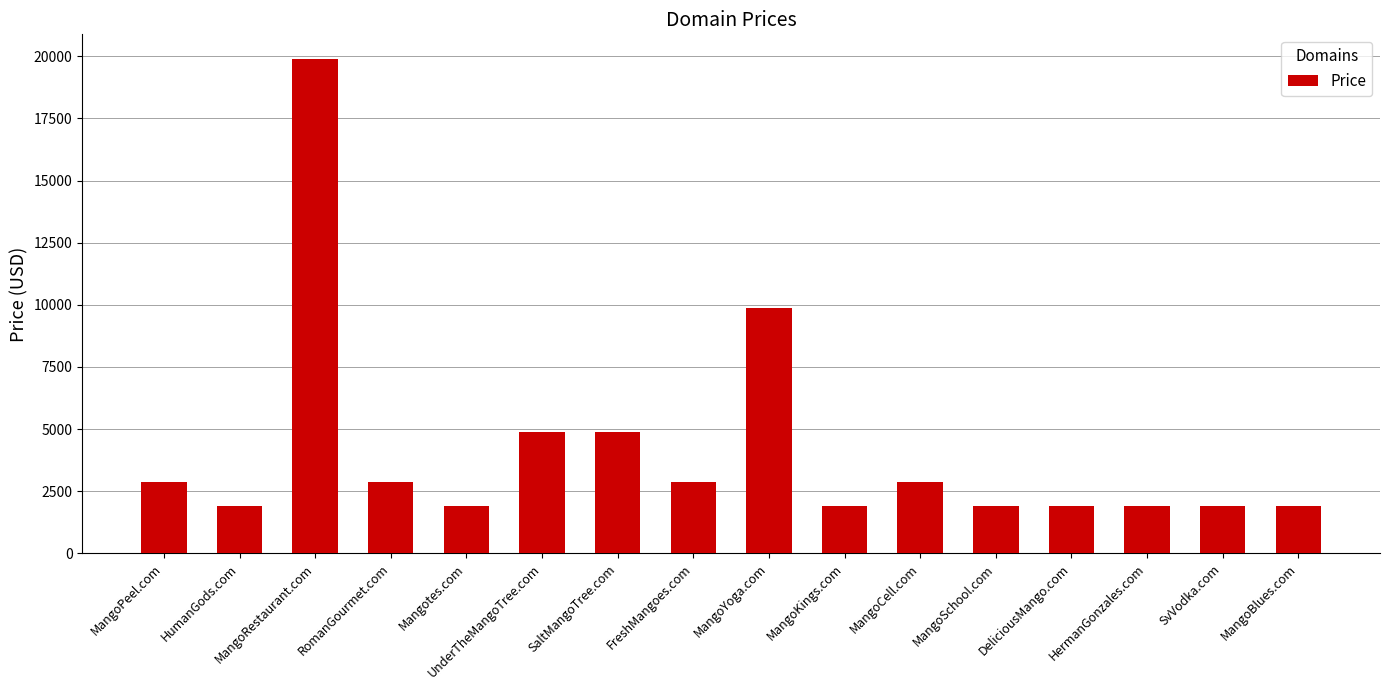

How many distinct data groups are displayed?

1